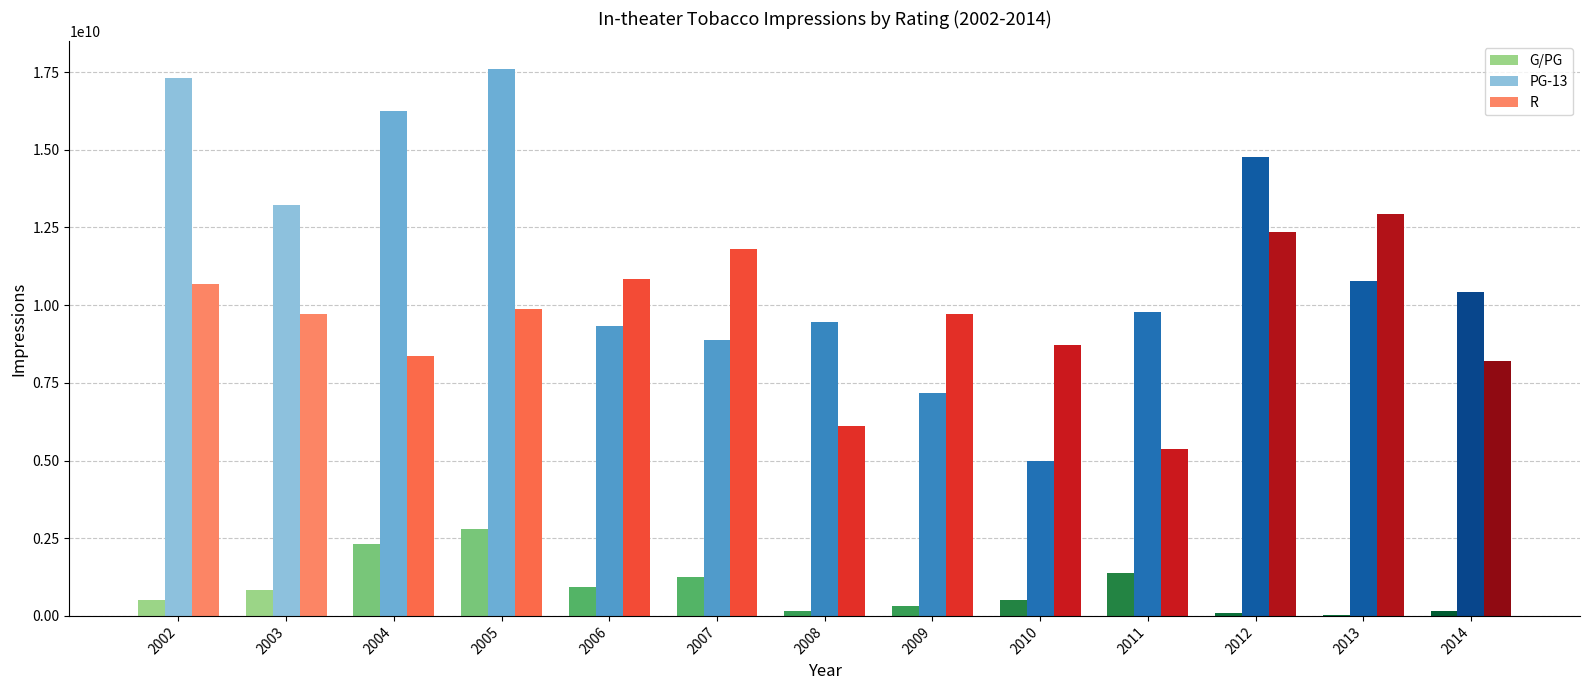

Reading right to left, extract all data points from this chart.

PG-13: 2014=10430605505	2013=10768463033	2012=14777421200	2011=9784484574	2010=4997250589	2009=7161430183	2008=9445393474	2007=8883123991	2006=9323359715	2005=17606811960	2004=16240536071	2003=13230587493	2002=17316921103
G/PG: 2014=150976132	2013=24935168	2012=105722670	2011=1374391373	2010=500434323	2009=303602604	2008=156005415	2007=1256658269	2006=936710217	2005=2786406634	2004=2319535282	2003=822057549	2002=503199439
R: 2014=8210795168	2013=12924765251	2012=12351975135	2011=5371610807	2010=8715088425	2009=9705533514	2008=6112458688	2007=11803248048	2006=10852993857	2005=9865298508	2004=8363816393	2003=9729614754	2002=10681709495